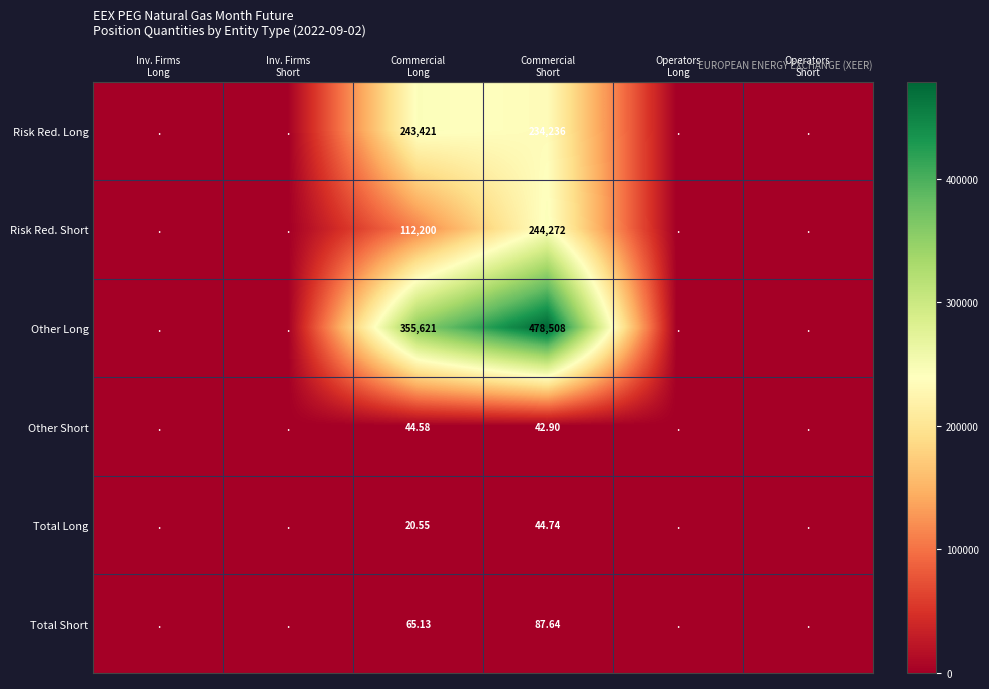

What is the difference between the maximum and minimum values in the Total Short series?

87.6